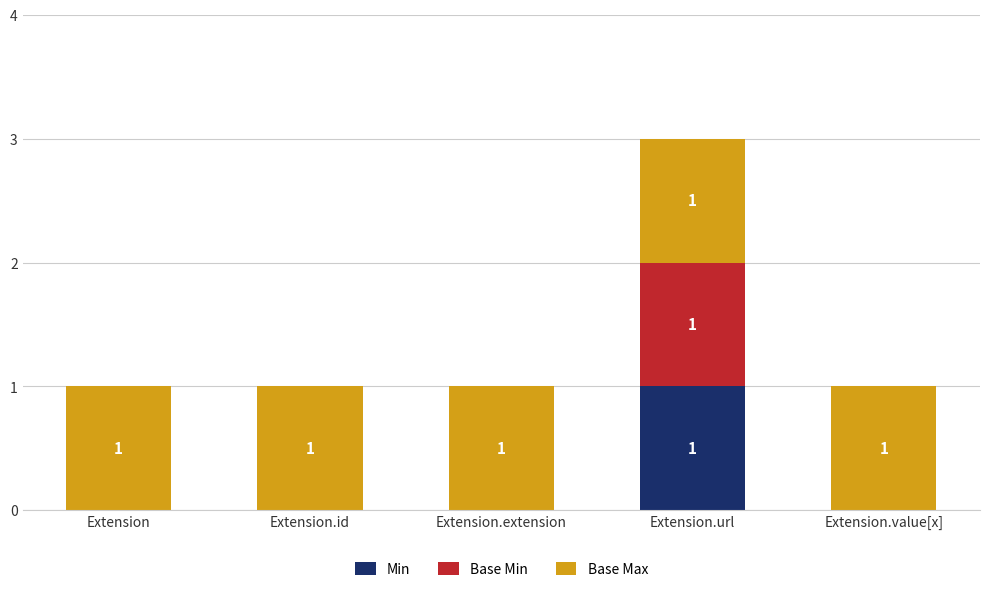

Does the chart contain stacked bars?

Yes